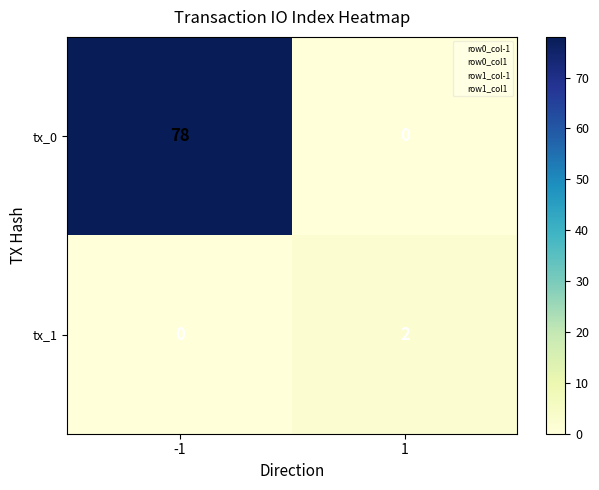

The tx_0 series shows 78 at -1. True or false?

True